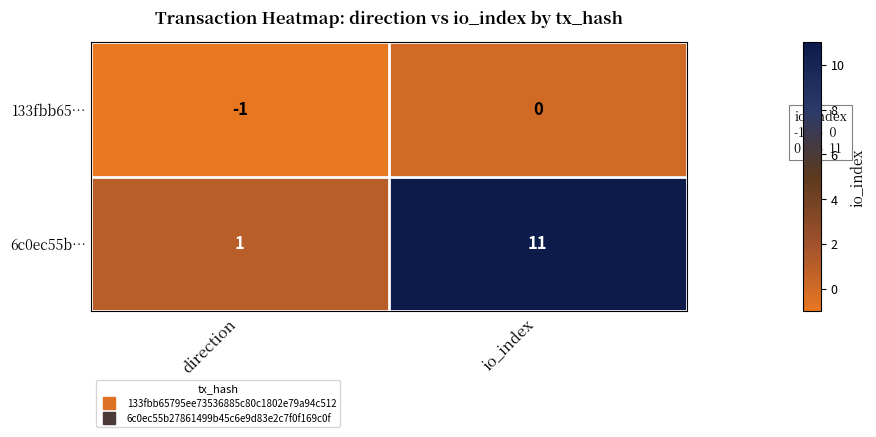

Is it true that 6c0ec55b… equals 2 at io_index?

False